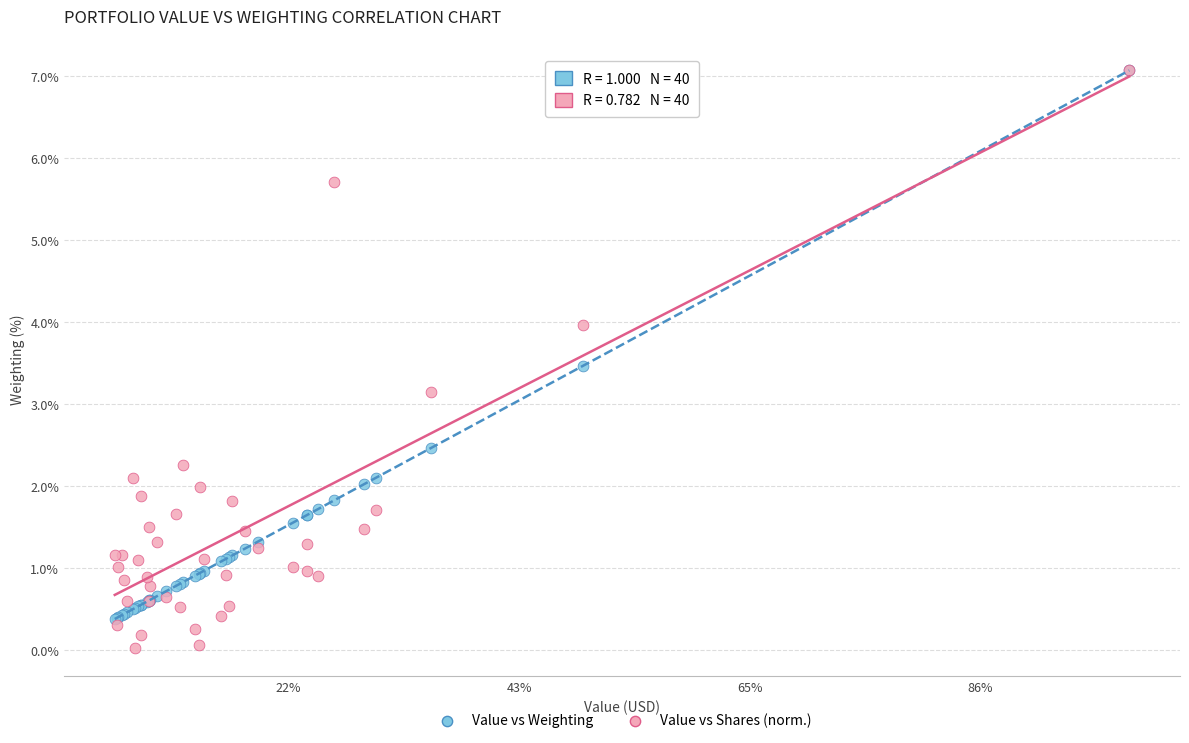

Across all series, what Y value is closest to 3?

3.2